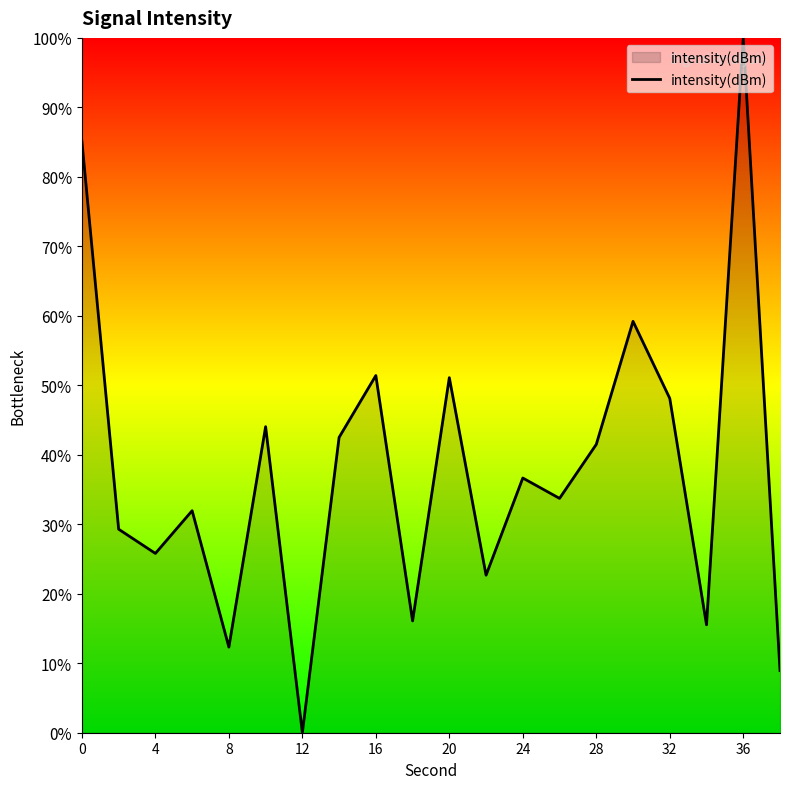

How many values exceed 36?

10